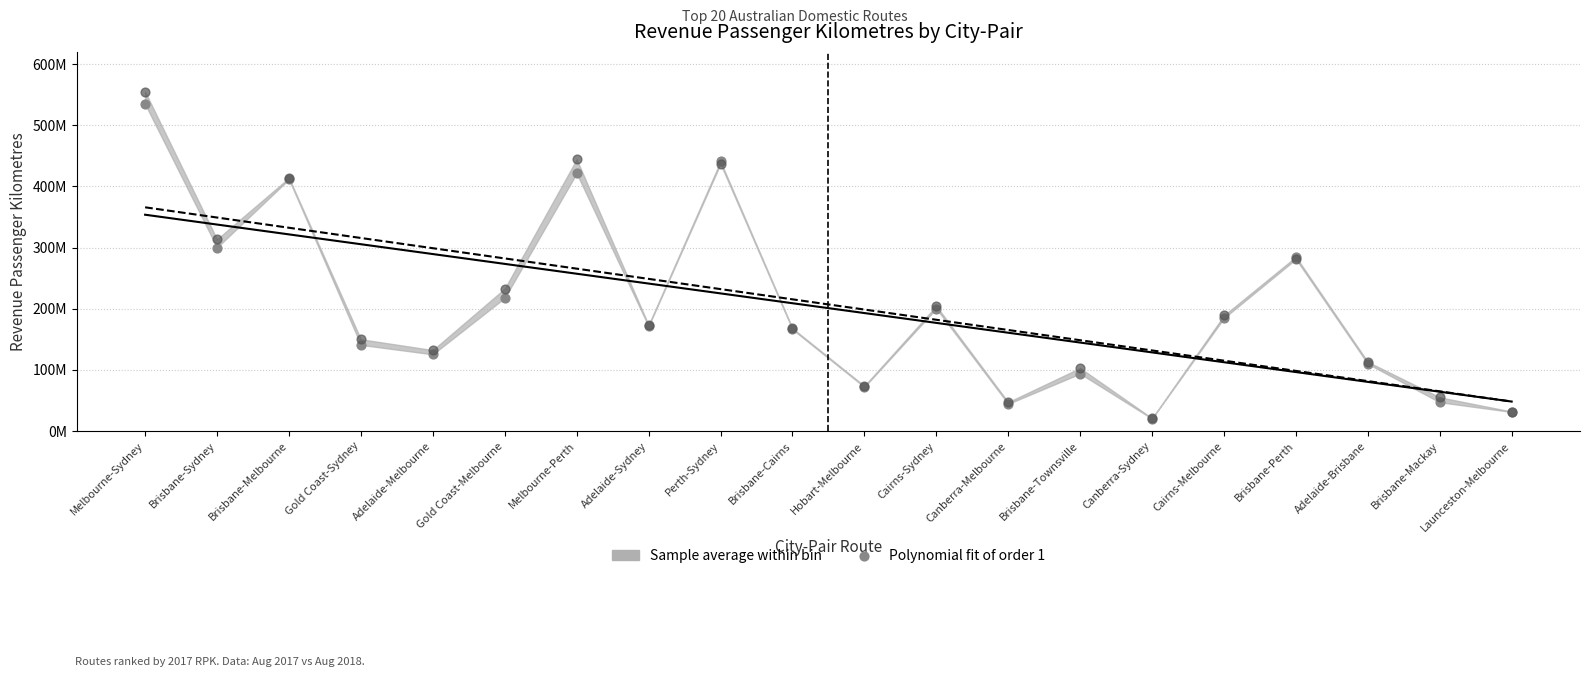

Approximately how many times larger is the value at Brisbane-Townsville compared to Brisbane-Cairns?

0.6